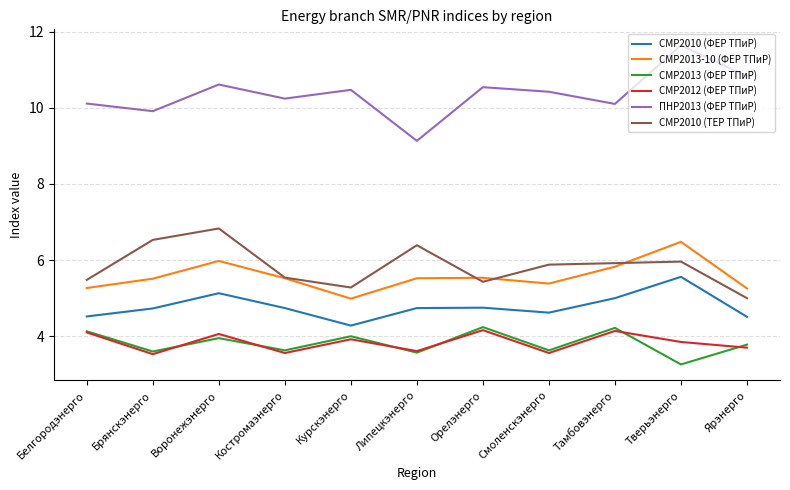

At how many categories does at least one series exceed 6?

11